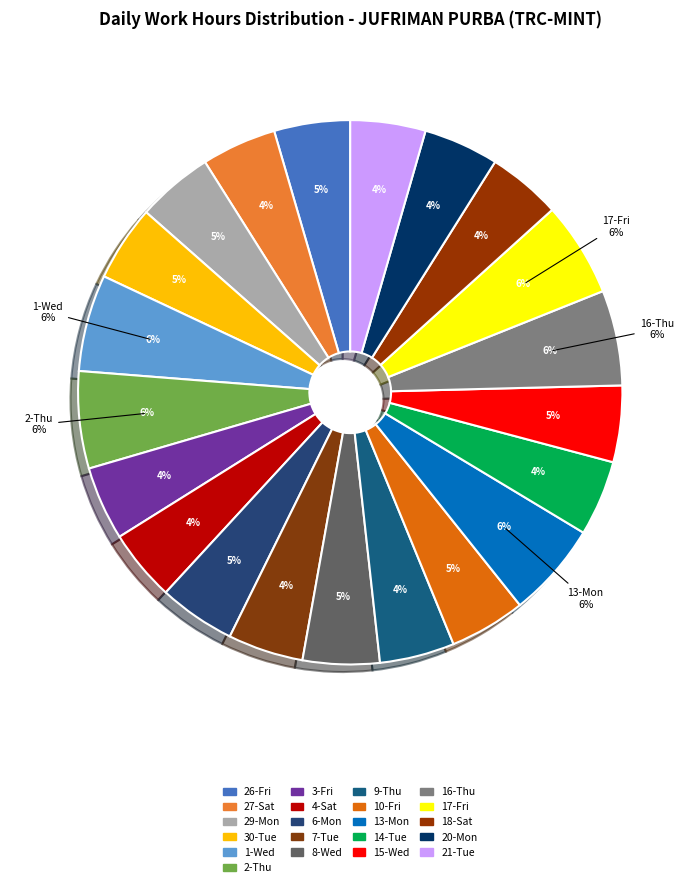

What is the largest slice in the pie chart?

2-Thu